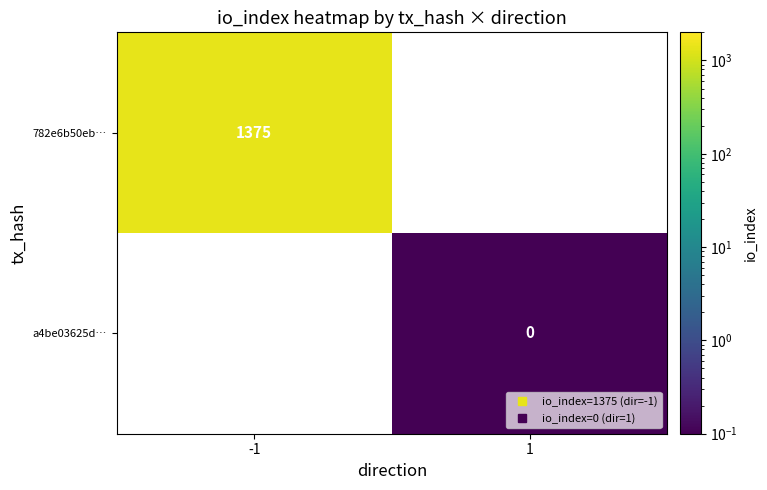

What is the minimum value shown in the chart?

0.1